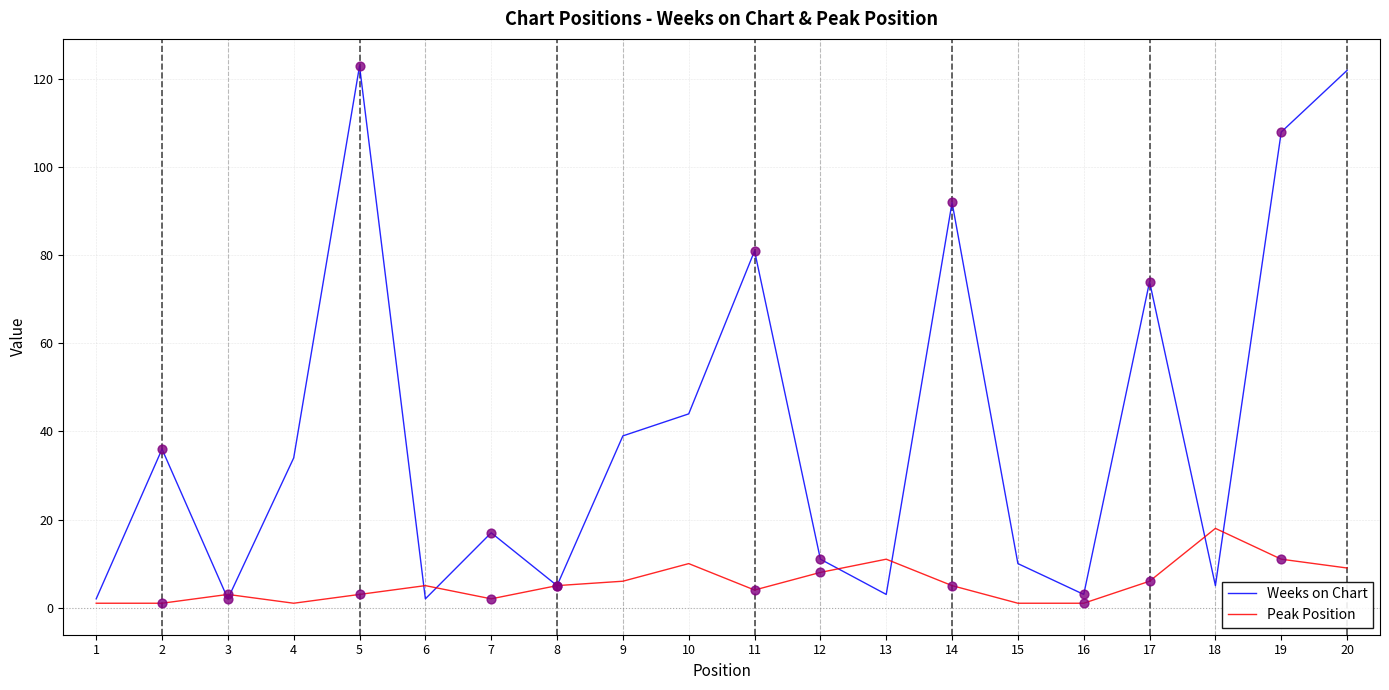

Which series has the widest spread of values?

Weeks on Chart